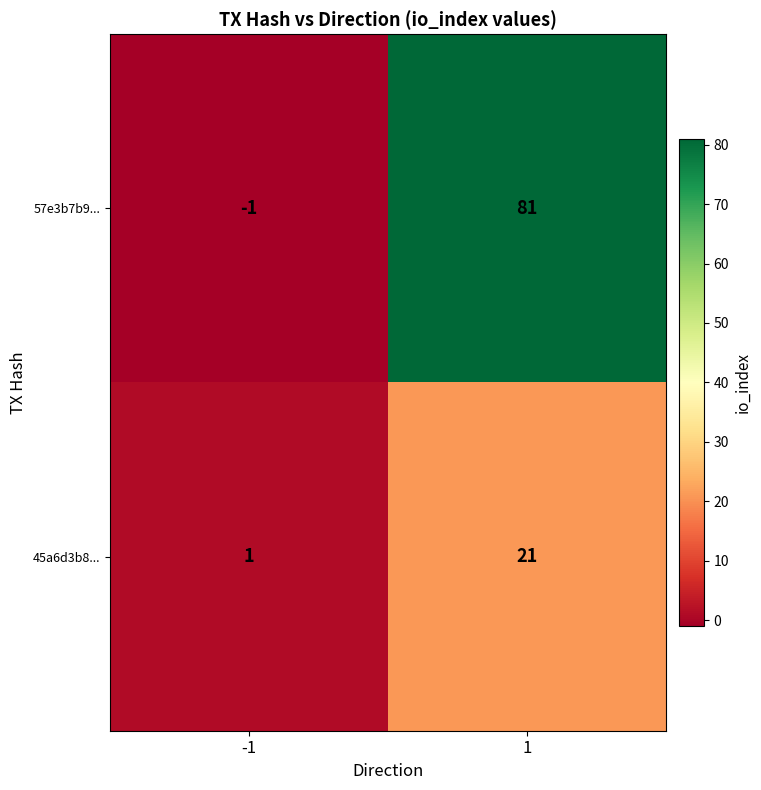

At -1, list the series in order from largest to smallest.

45a6d3b8..., 57e3b7b9...